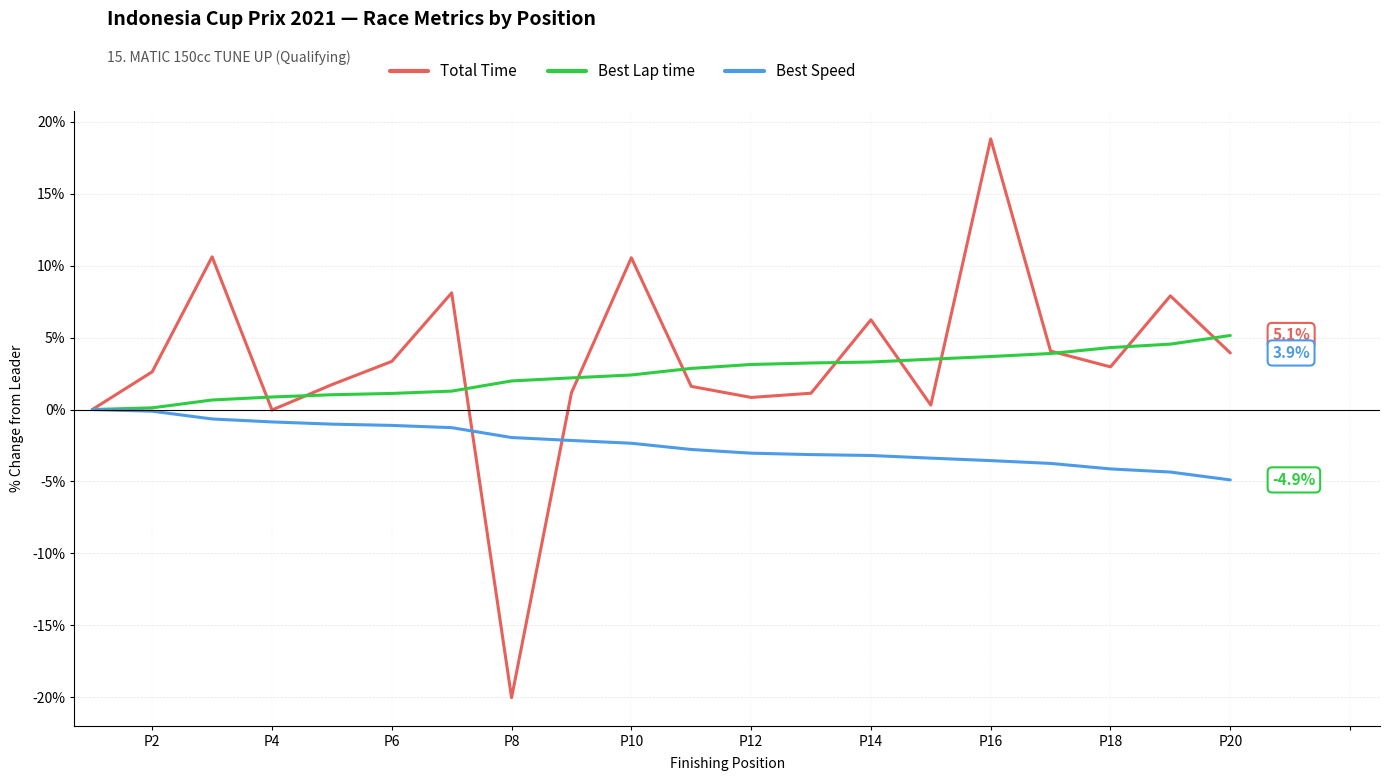

List the series in order of their peak value, lowest first.

Best Speed, Best Lap time, Total Time